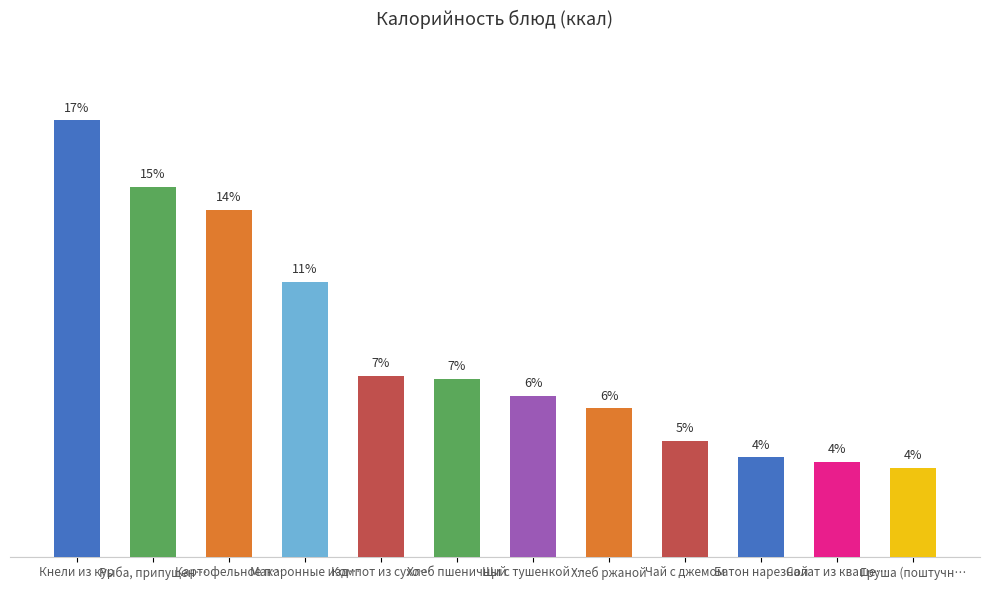

At which label is the value closest to 138?

Макаронные изделия отварные